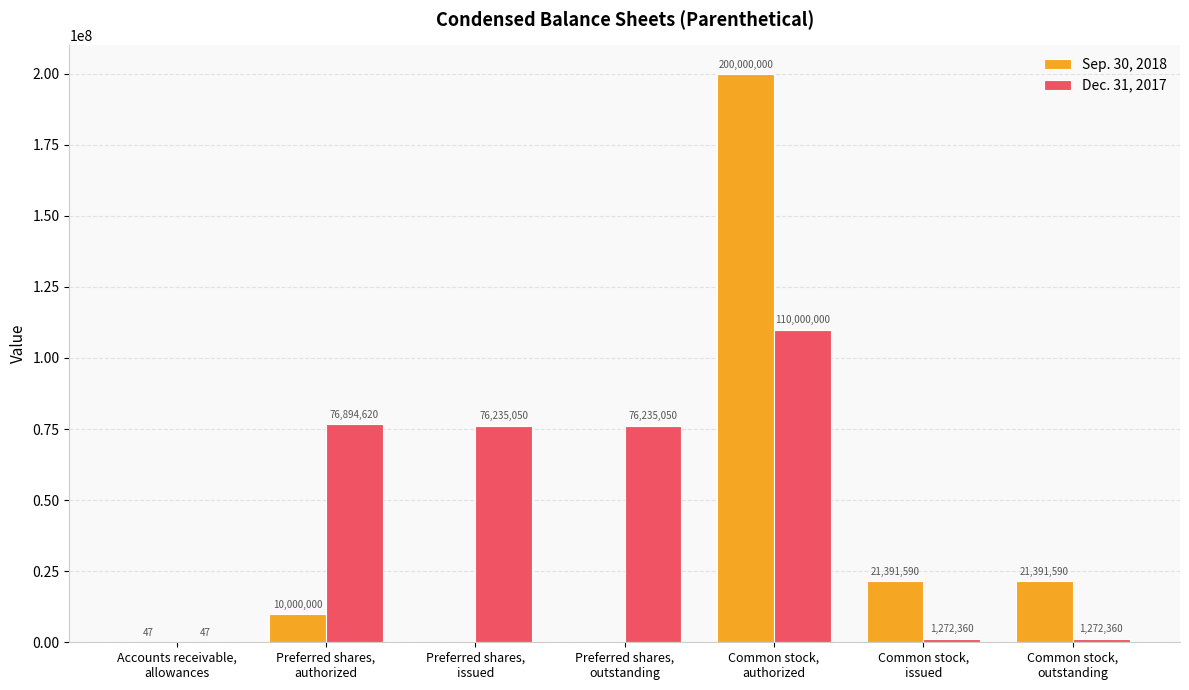

What is the sum of all Dec. 31, 2017 values?

341909487